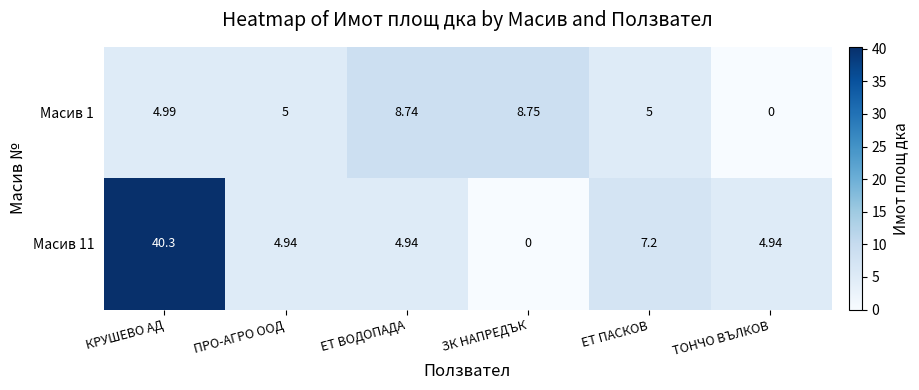

Is the value of Масив 1 at ЕТ ВОДОПАДА greater than the value of Масив 11 at ТОНЧО ВЪЛКОВ?

Yes